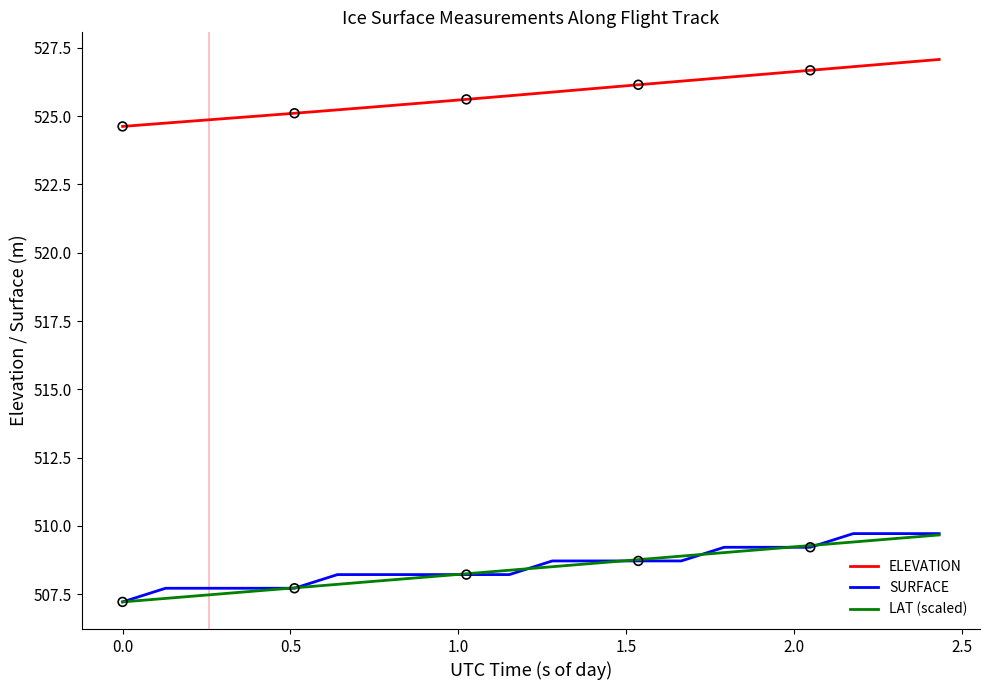

Which series has the largest total across all categories?

ELEVATION